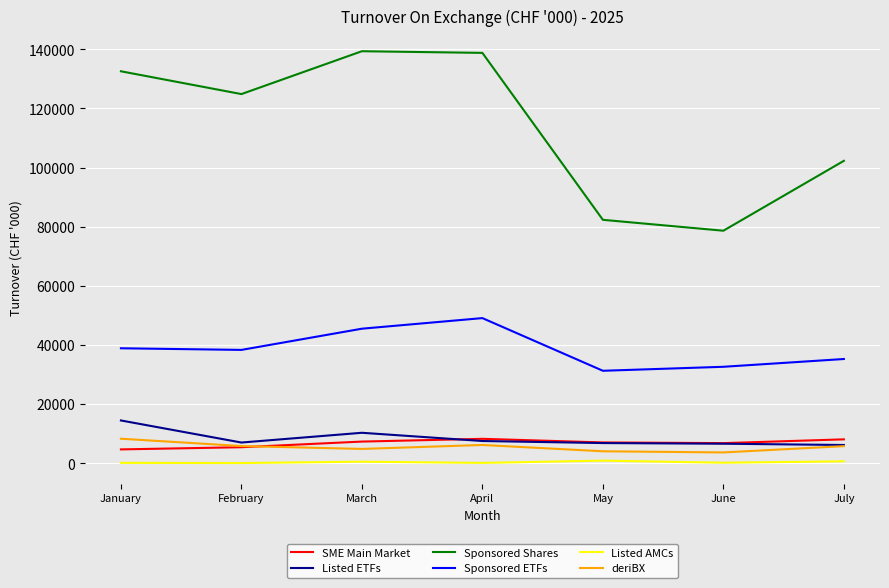

Is the value of Listed AMCs at February greater than the value of SME Main Market at July?

No